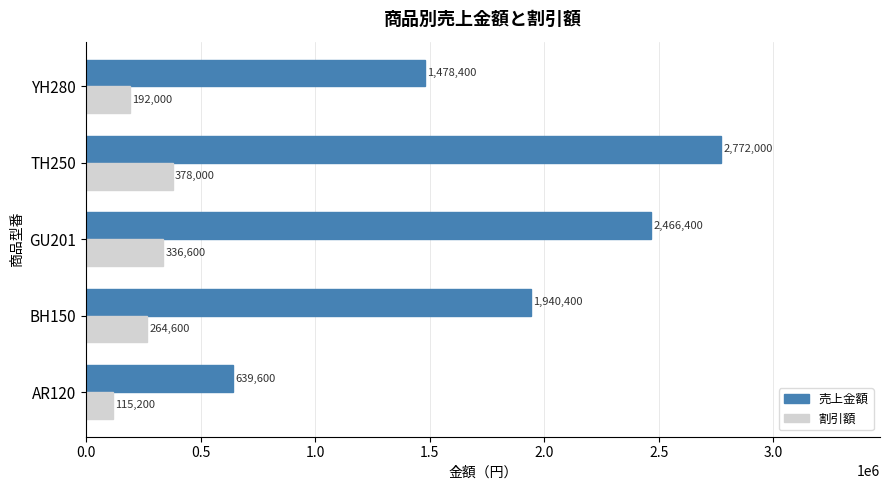

How many 割引額 values are between 192000 and 336600?

3